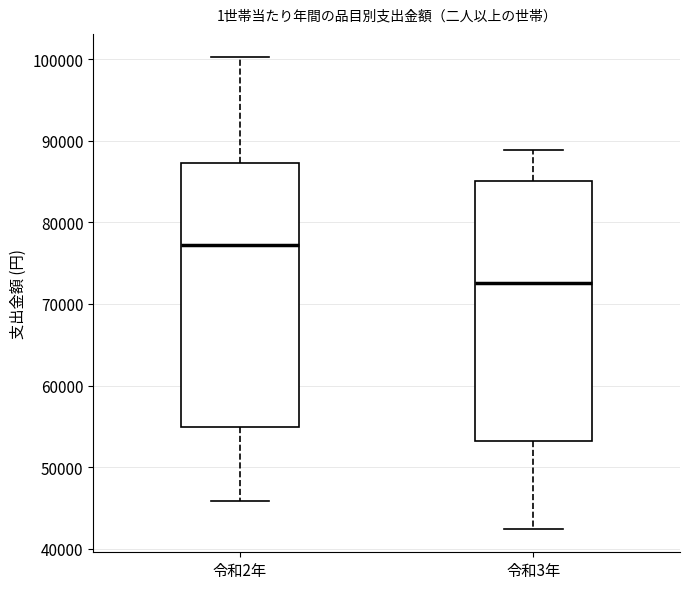

Reading left to right, read every box against the y-axis: the position of its median line, the range the box covers, and the ends of its whiskers. The values are not printed on the chart, so give them approximately, as read against the axis.

令和2年: median 77000, box 55000 to 87000, whiskers 46000 to 100000
令和3年: median 73000, box 53000 to 85000, whiskers 42000 to 89000